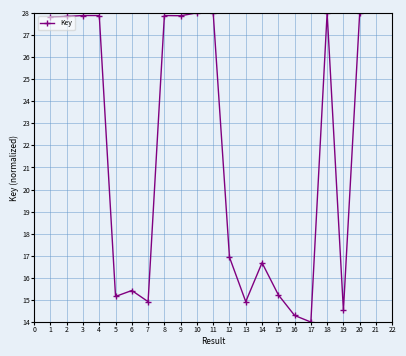

What is the difference between the maximum and minimum values?

14.0